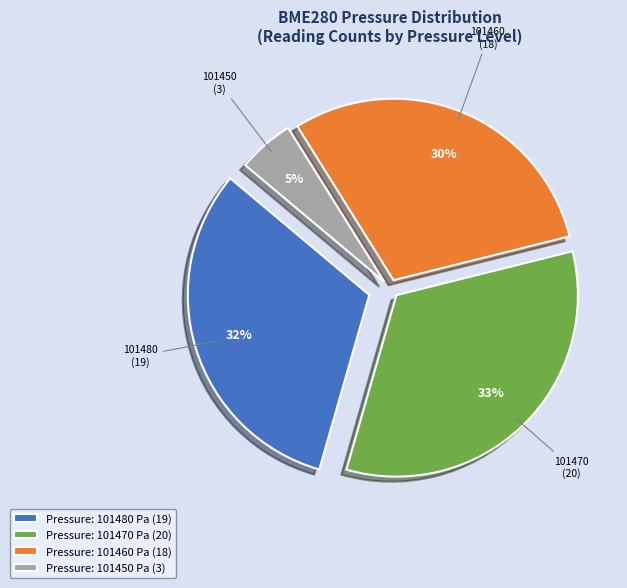

What is the largest slice in the pie chart?

Pressure: 101470 Pa (20)